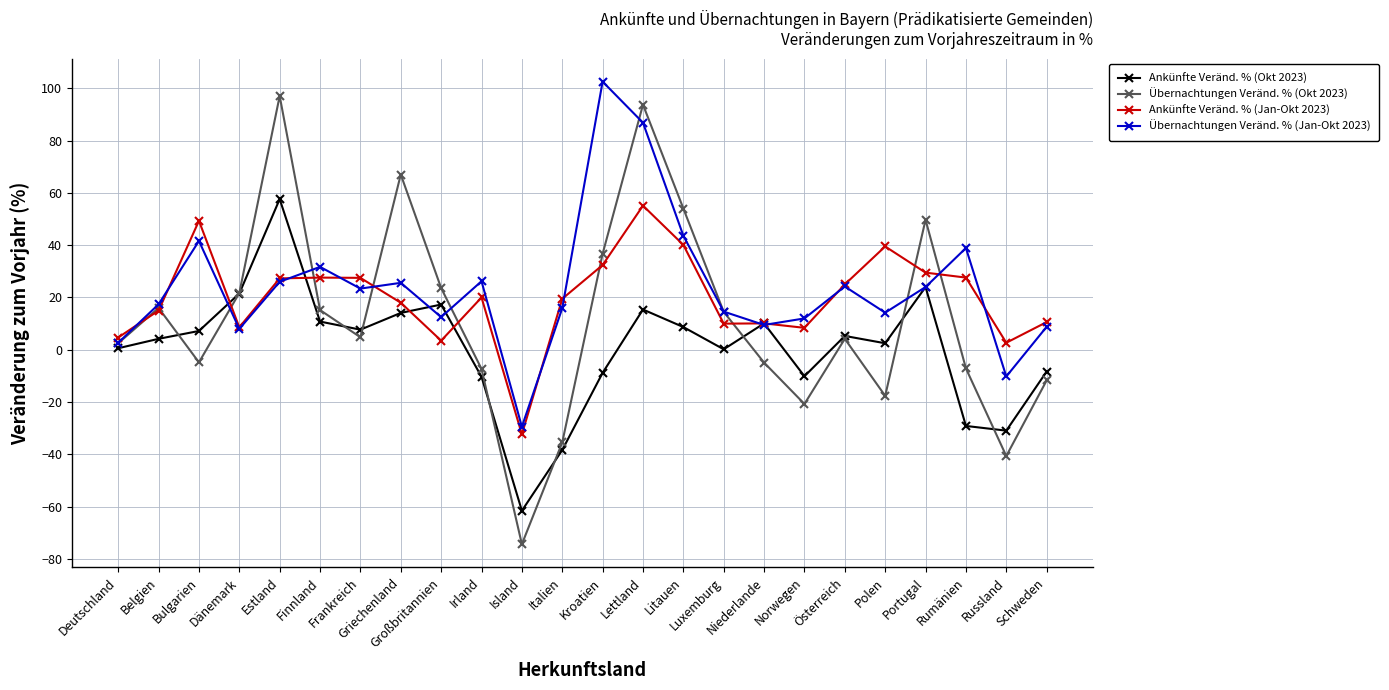

Which series has the largest total across all categories?

Übernachtungen Veränd. % (Jan-Okt 2023)